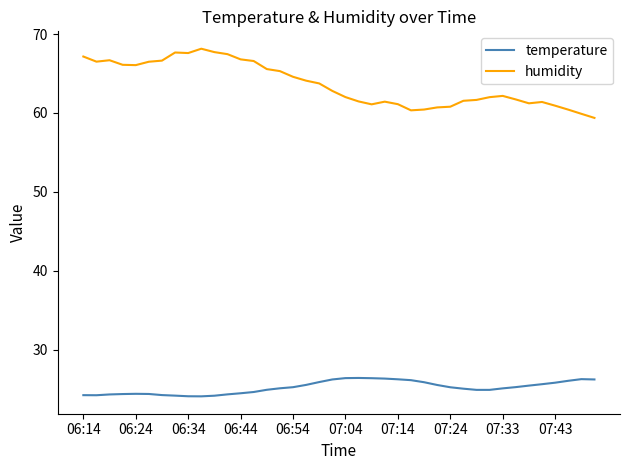

What is the difference between the maximum and minimum values in the temperature series?

2.3